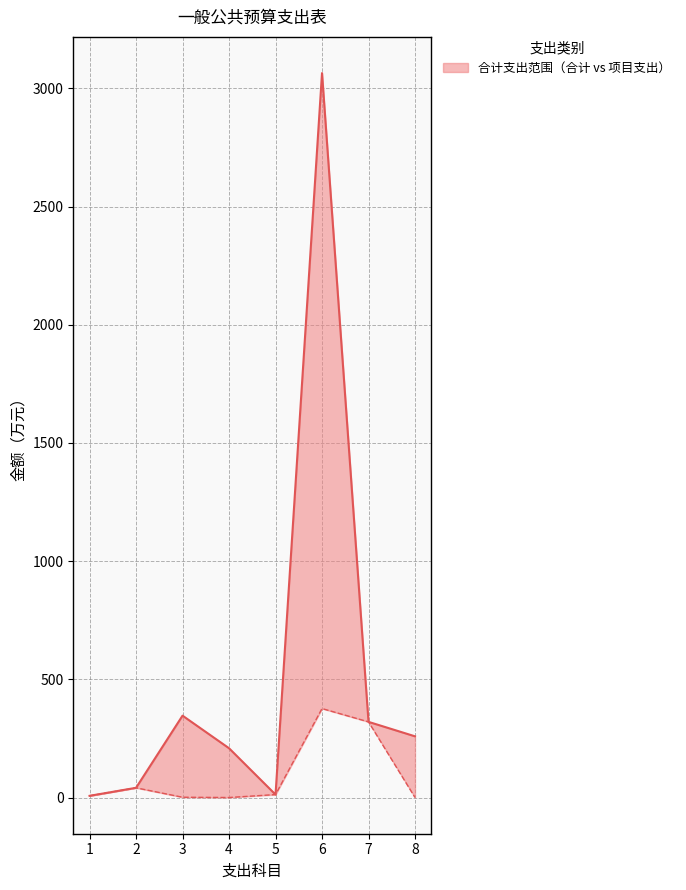

True or false: 项目支出 and 合计 cross at least once.

False